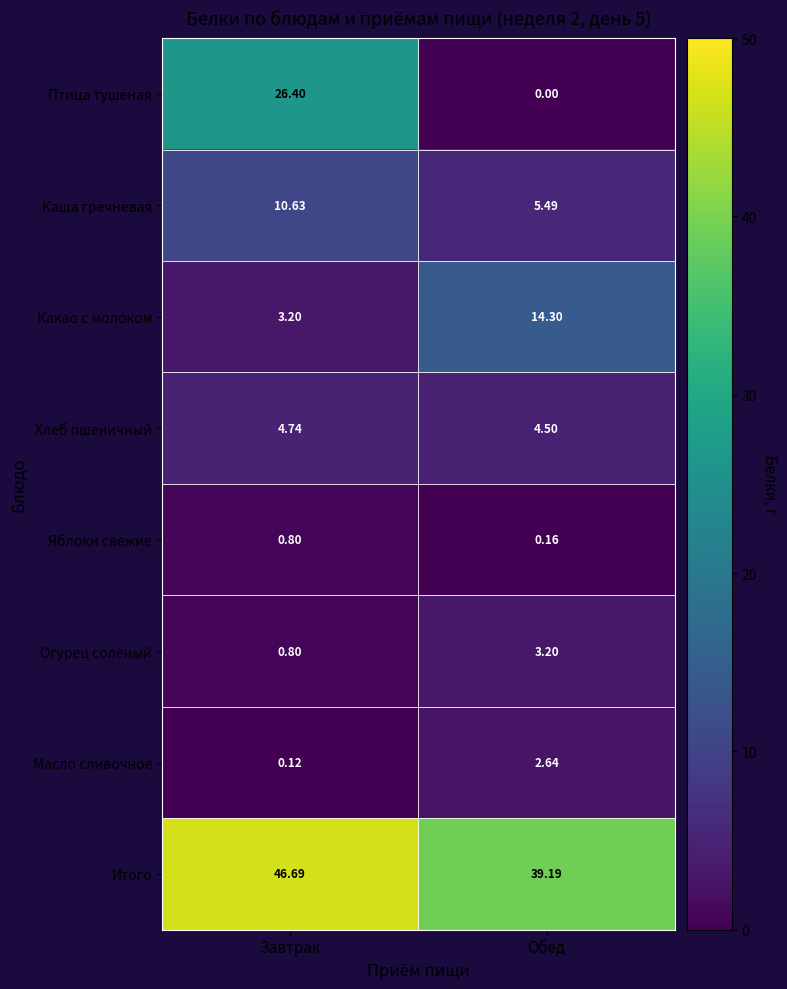

Which series has the largest total across all categories?

Итого